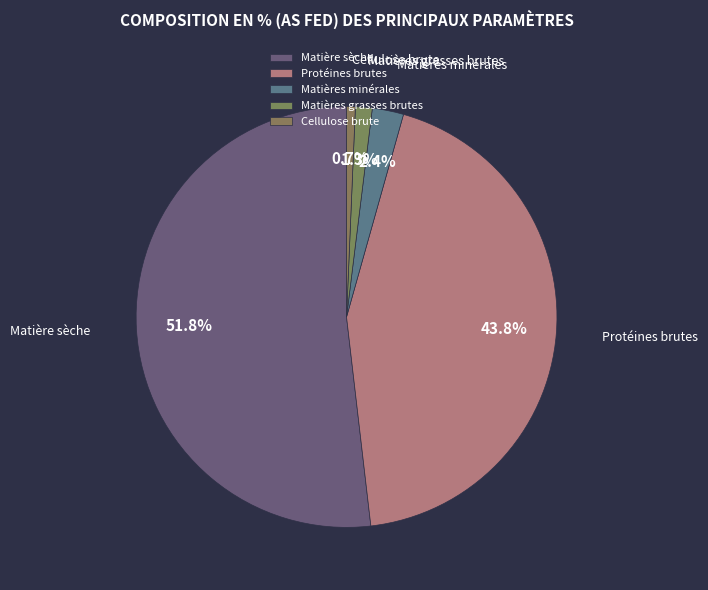

Which slice is the smallest?

Cellulose brute